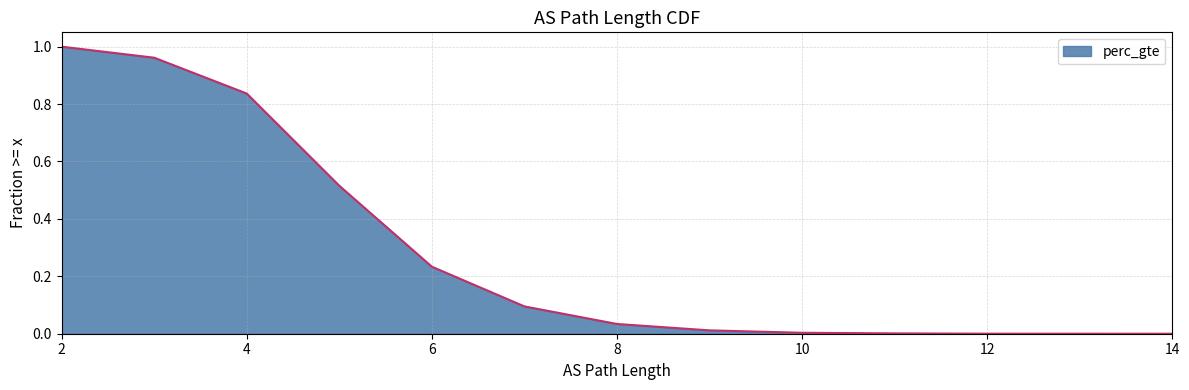

What is the difference between the values at 7 and 8?

0.1